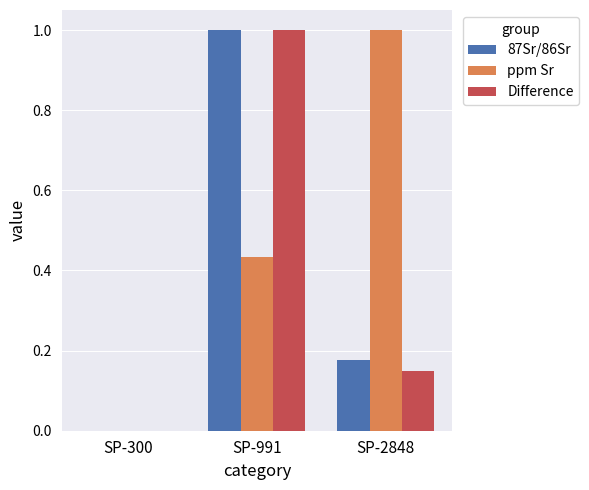

What are all the series names shown in the legend?

87Sr/86Sr, ppm Sr, Difference